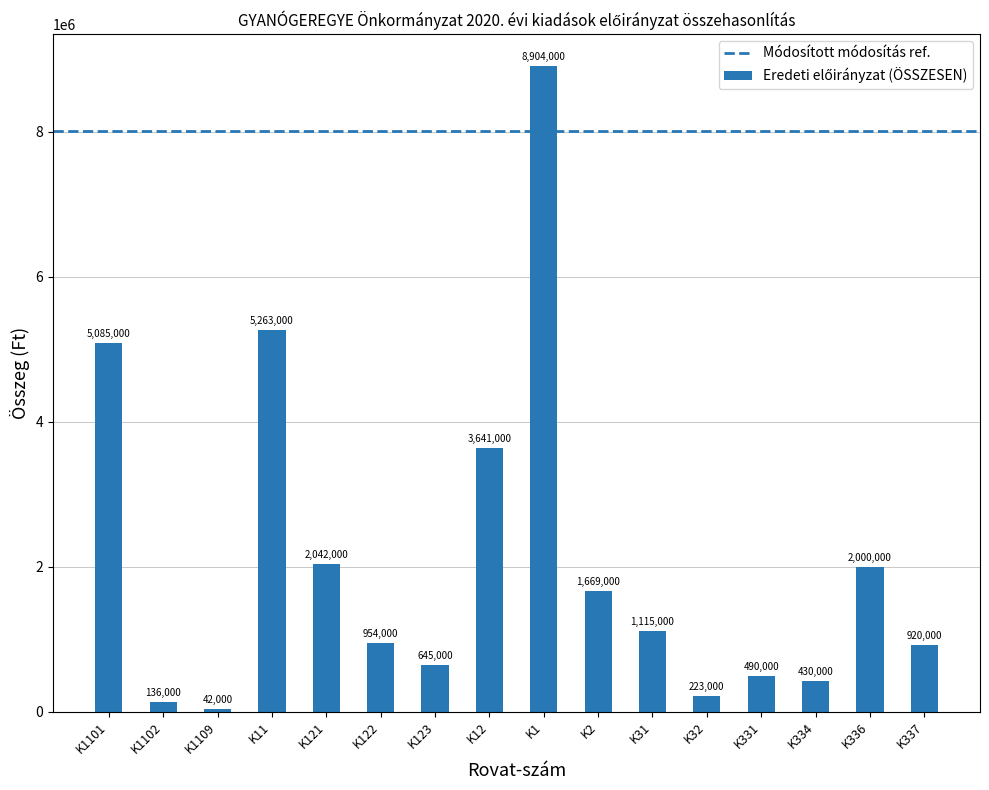

True or false: the data shows 1357552 at K122.

False